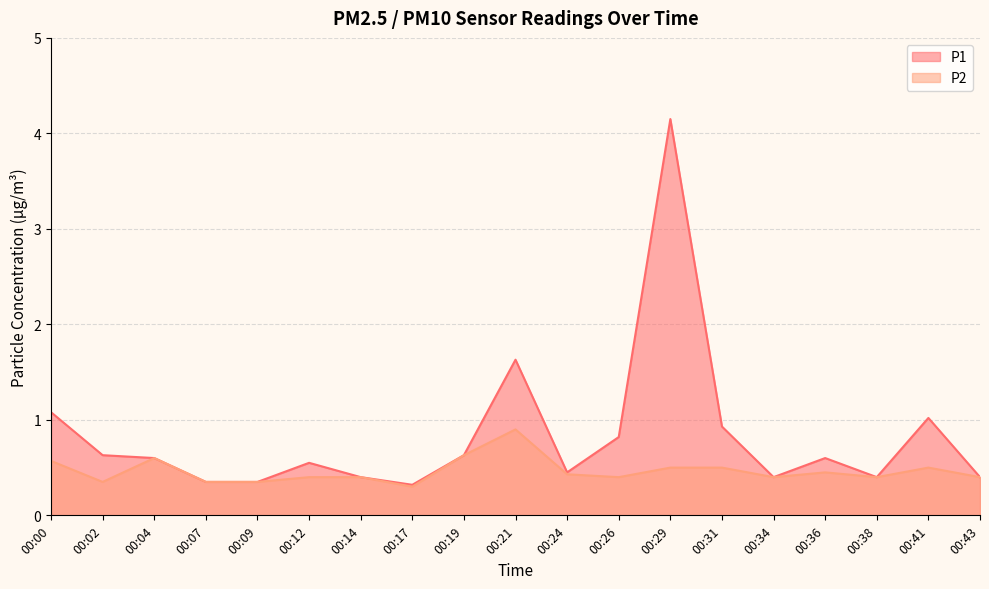

What is the total value across all series at 00:17?

0.6